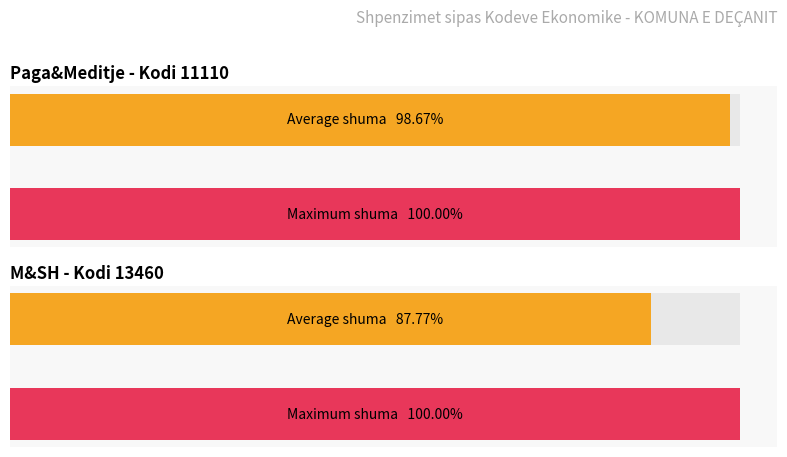

Which category has the lowest value across all series?

13460